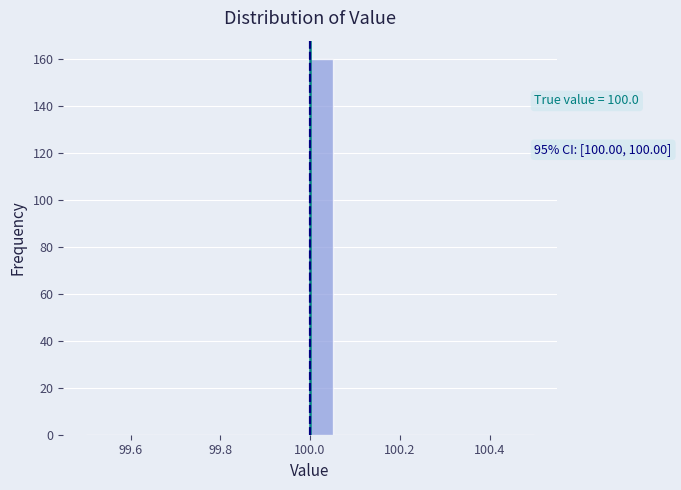

Around what value on the x-axis is the tallest bar? Give the approximate position of its centre, as read against the axis.

100.02